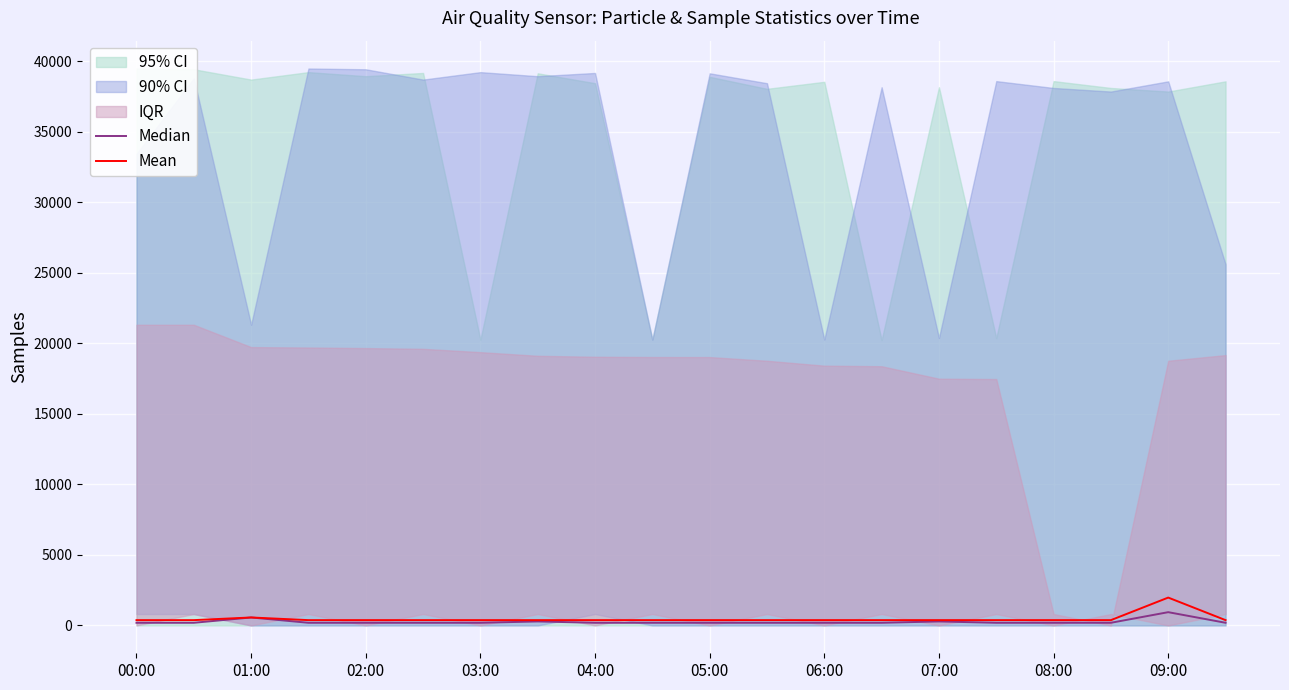

What is the maximum value for Mean?

1973.8